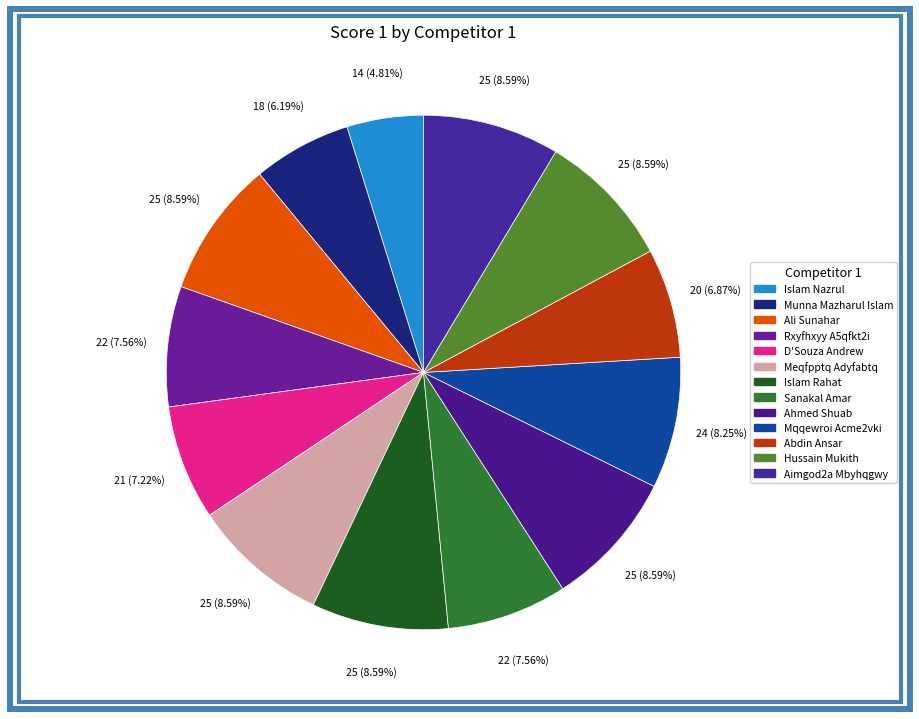

To the nearest percent, what portion does Islam Rahat represent?

9%